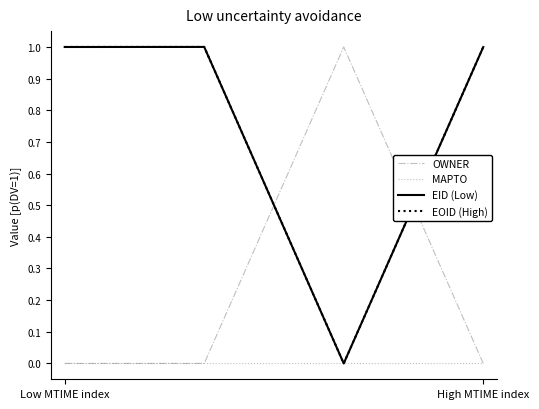

What is the greatest value displayed?

1.0